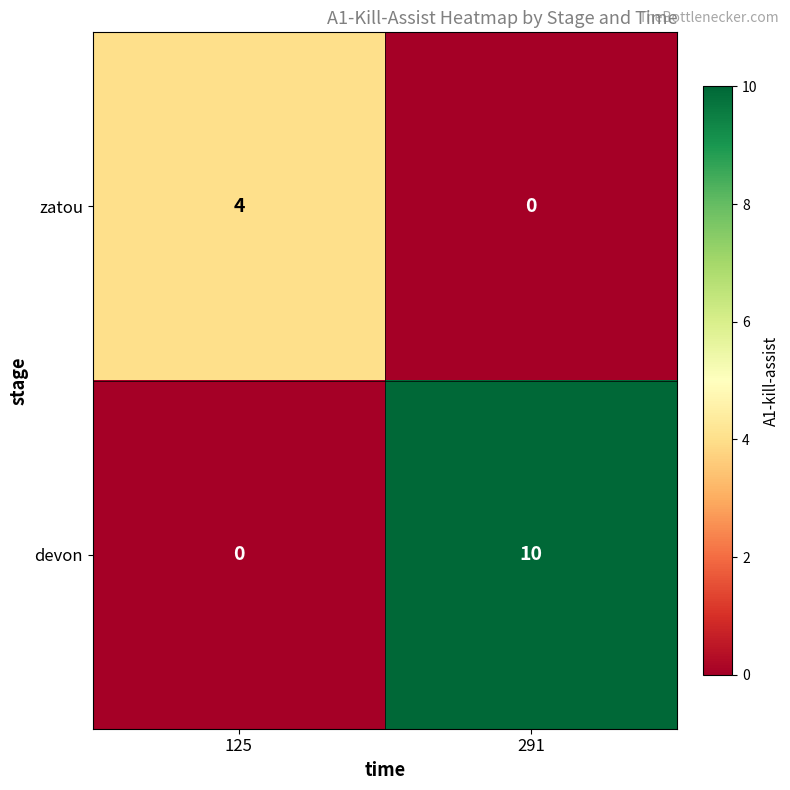

The devon series shows -6 at 125. True or false?

False